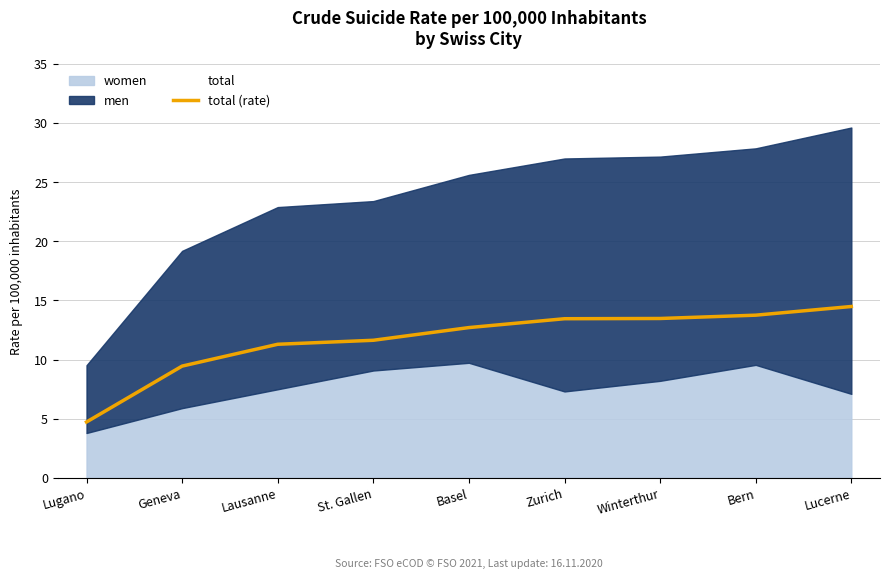

Approximately how many times larger is the value at Zurich compared to St. Gallen?

1.2